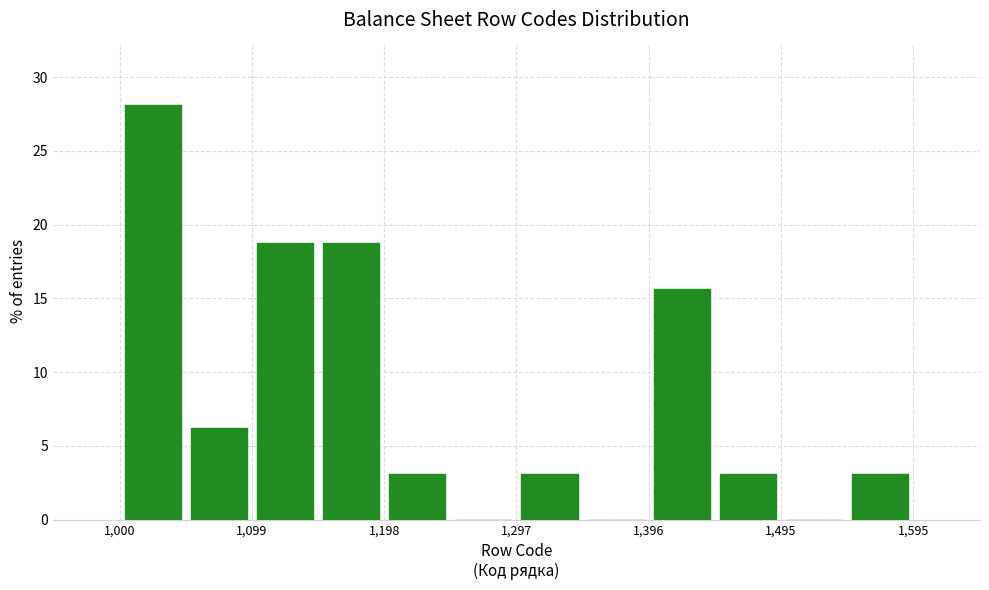

Over which range of the x-axis is the bar tallest?

1000 to 1050